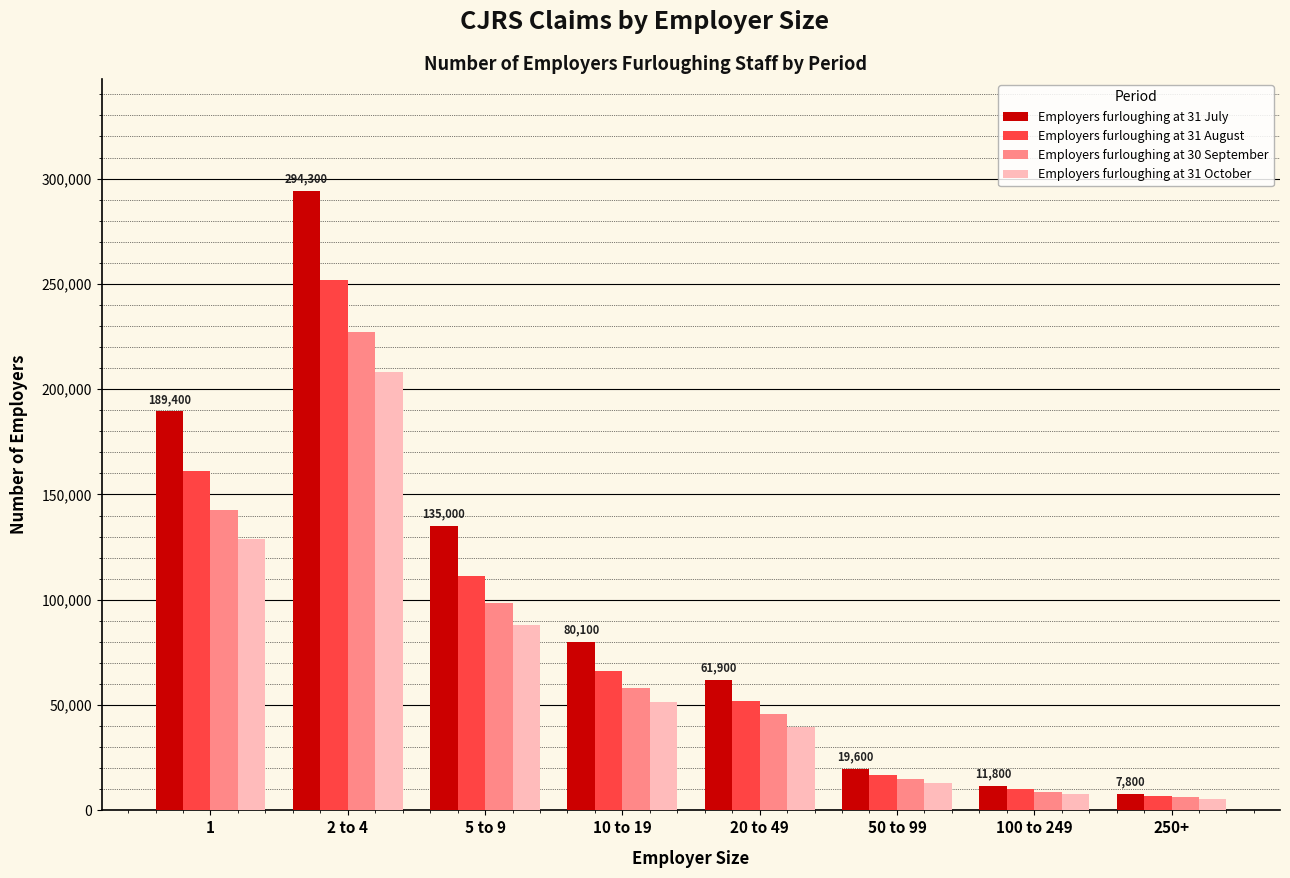

How many bars are there in total?

32